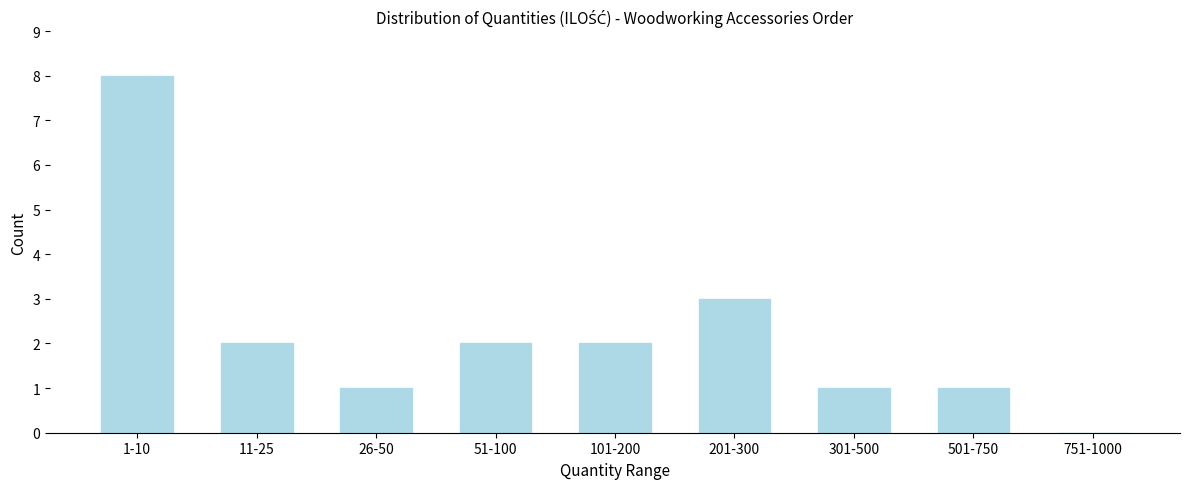

Reading left to right, transcribe all the data shown in this chart.

1-10=8	11-25=2	26-50=1	51-100=2	101-200=2	201-300=3	301-500=1	501-750=1	751-1000=0